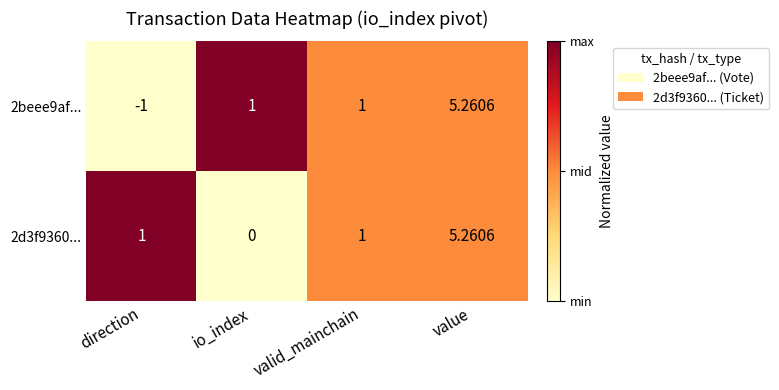

How many distinct data groups are displayed?

2